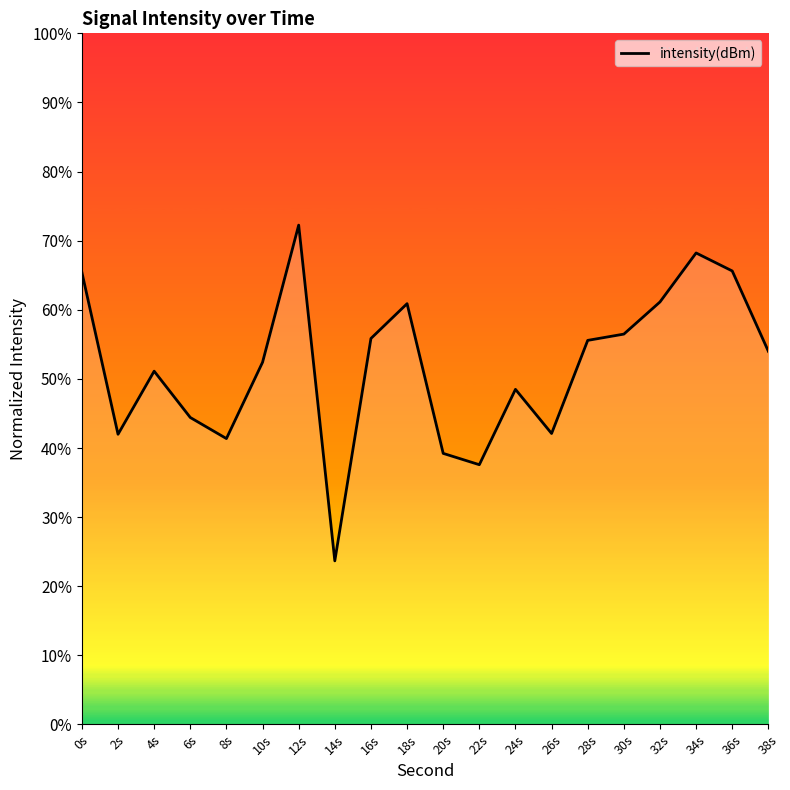

What is the sum of the values at 22s and 14s?

61.3